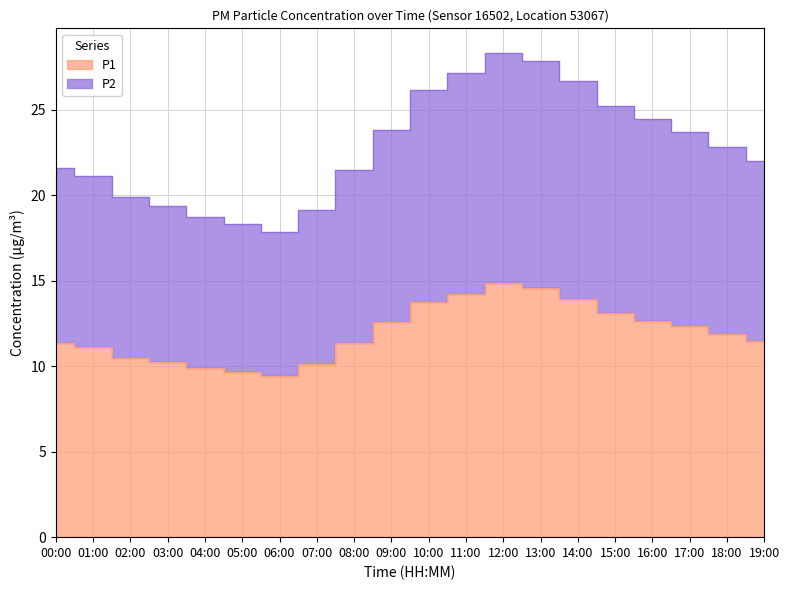

List the series in order of their peak value, highest first.

P2, P1